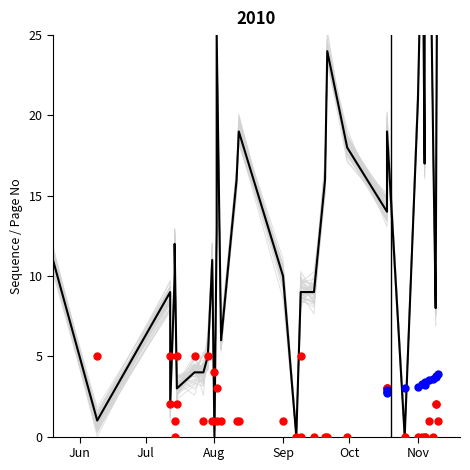

Which series has the largest Y range (max minus min)?

SEQNO